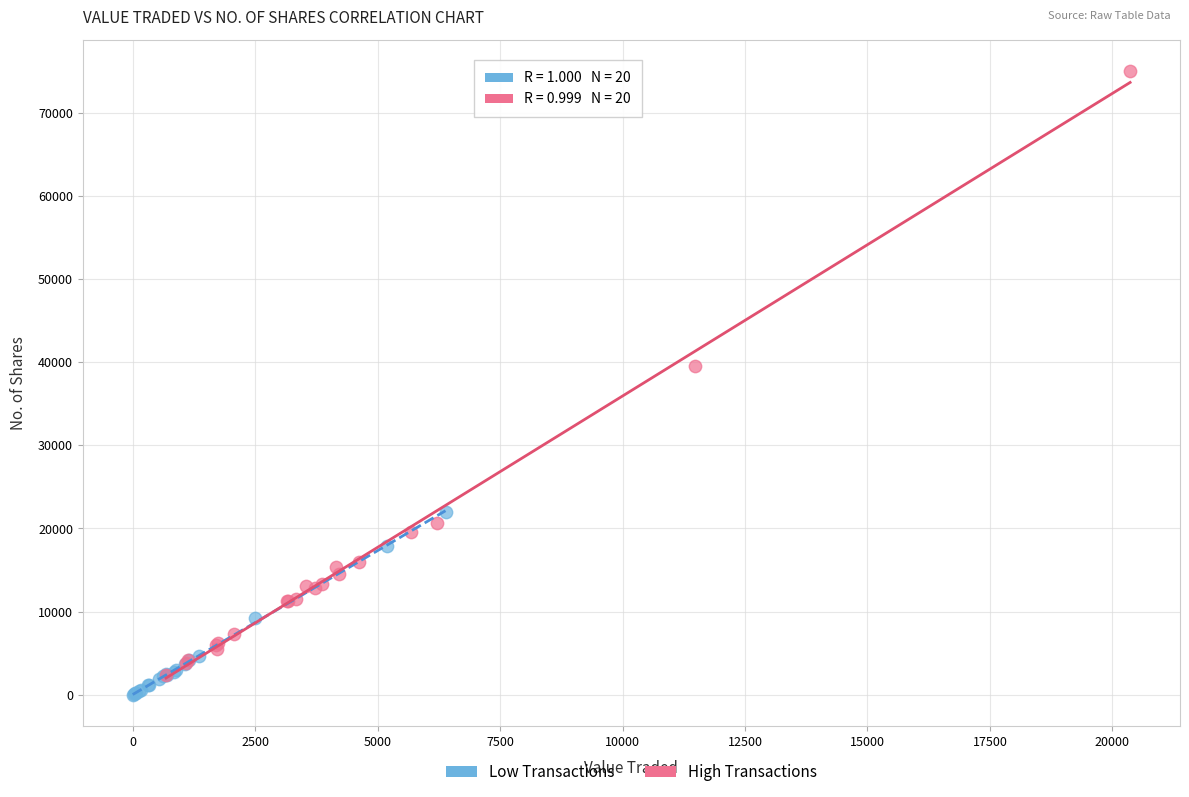

Which series contains the lowest Y value?

Low Transactions